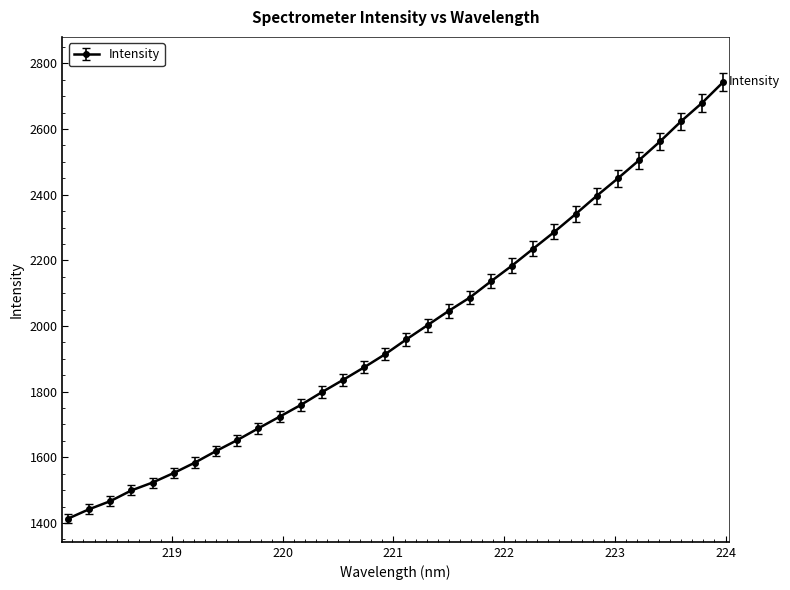

What is the value of the 20th point from the left?

2086.7